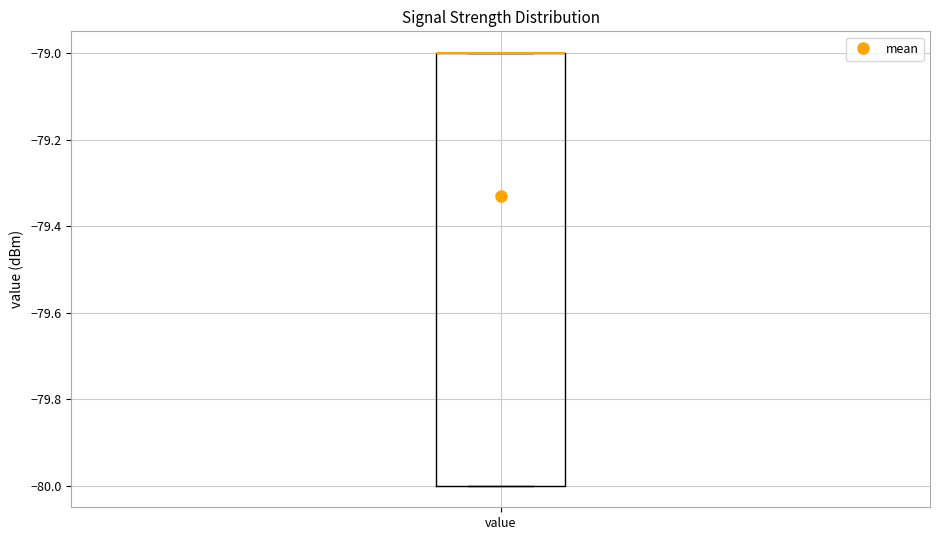

Read this box plot against the y-axis: the position of the median line, the range covered by the box, and the ends of both whiskers. The values are not printed on the chart, so give them approximately, as read against the axis.

median -79 (drawn on the box's upper edge), box -80 to -79, whiskers -80 to -79